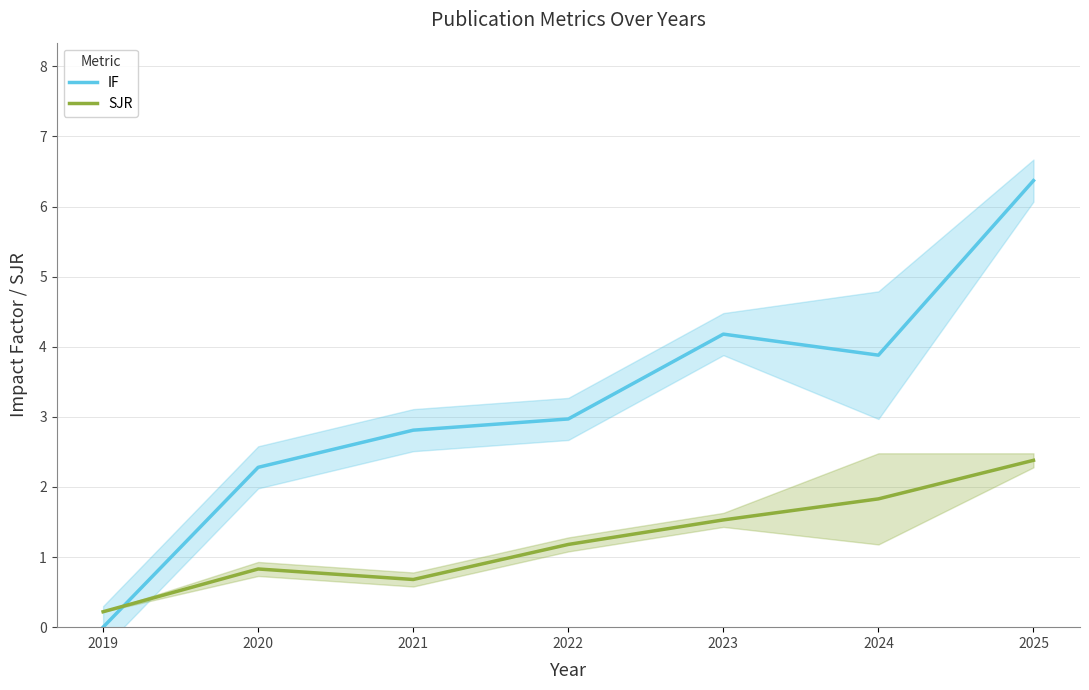

What are all the series names shown in the legend?

IF, SJR